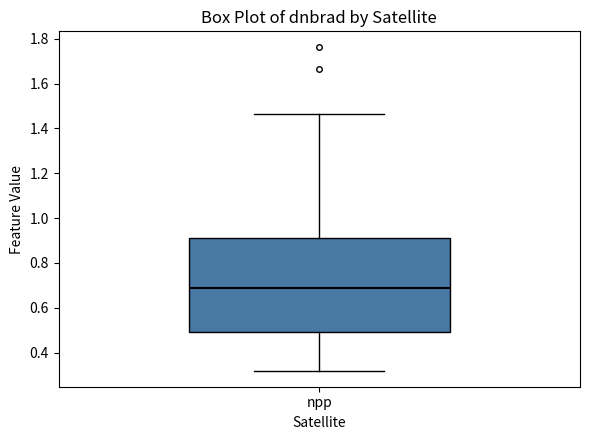

Where is the upper edge of the box for npp on the y-axis? The values are not printed on the chart, so give them approximately, as read against the axis.

0.90